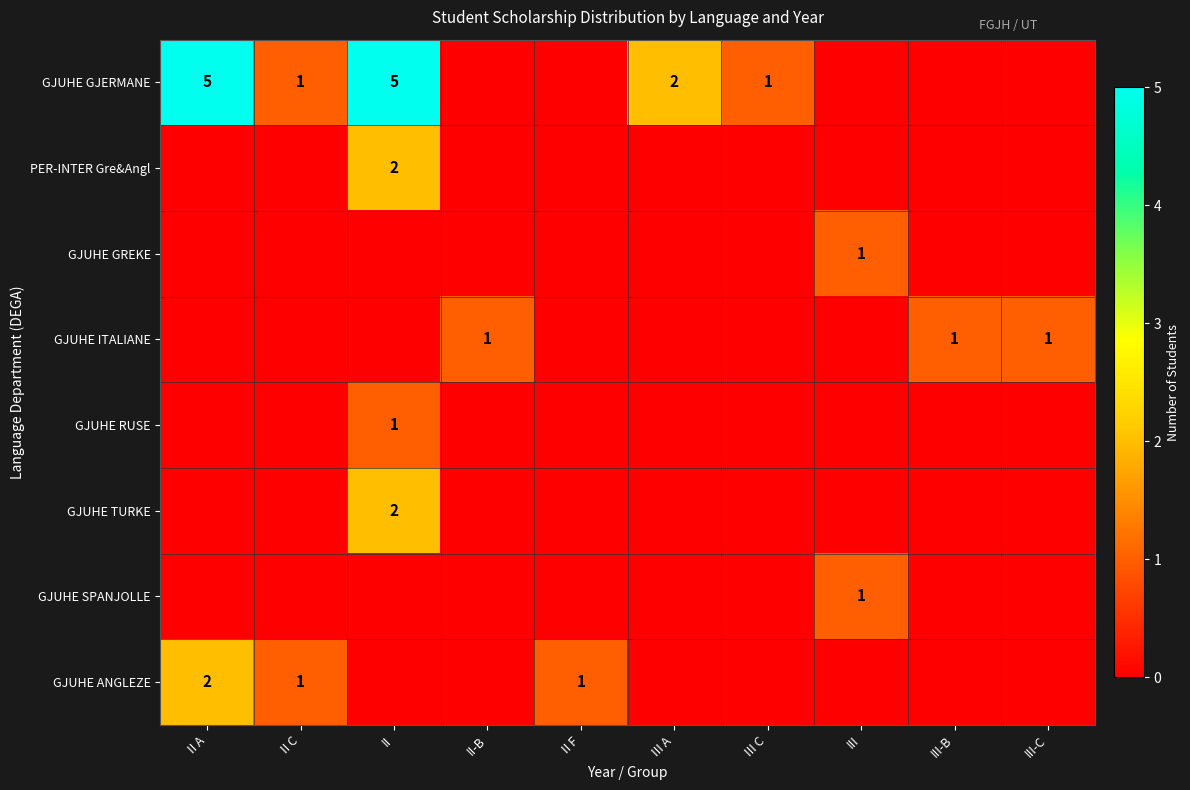

Is it true that GJUHE ITALIANE equals 2 at III-C?

False